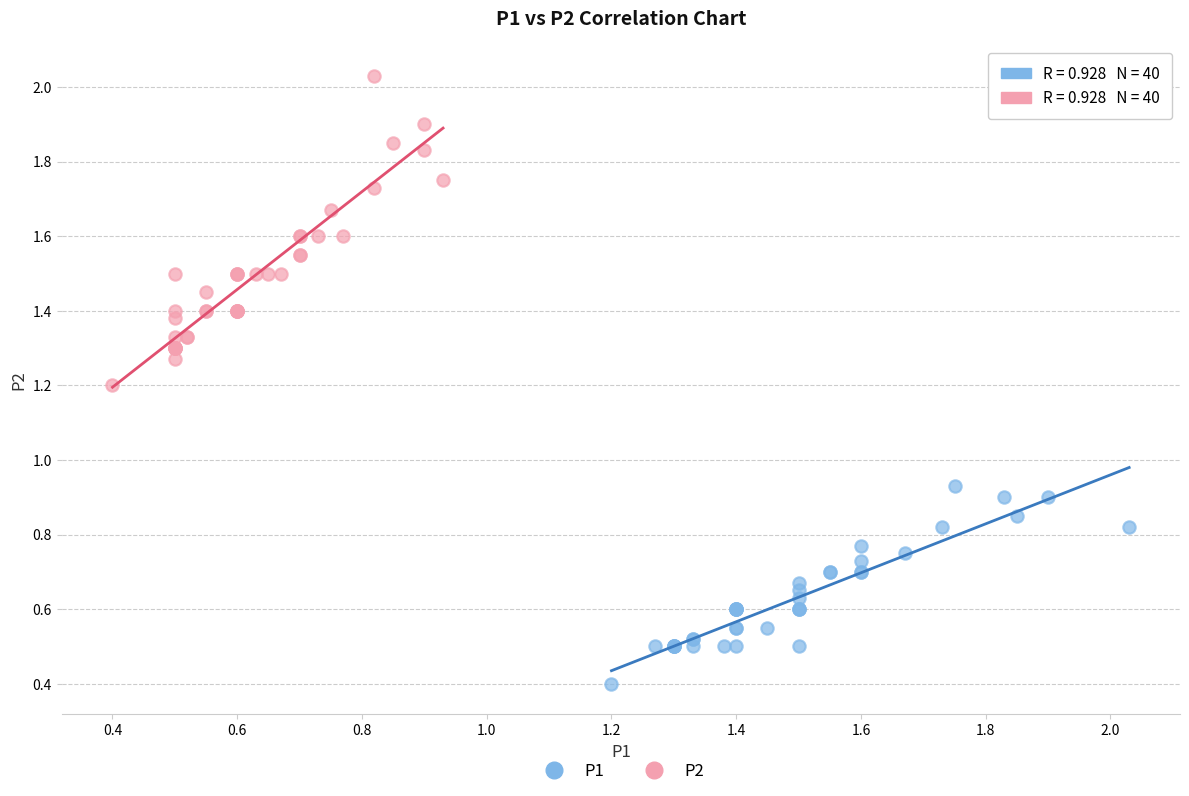

Which series contains the highest Y value?

P2